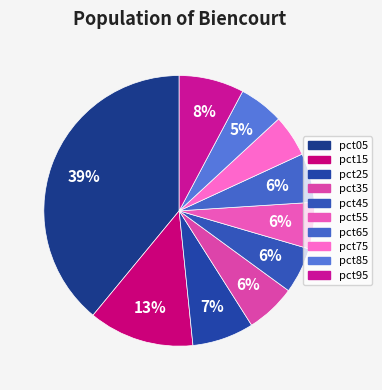

Which category has the biggest portion of the pie?

pct05